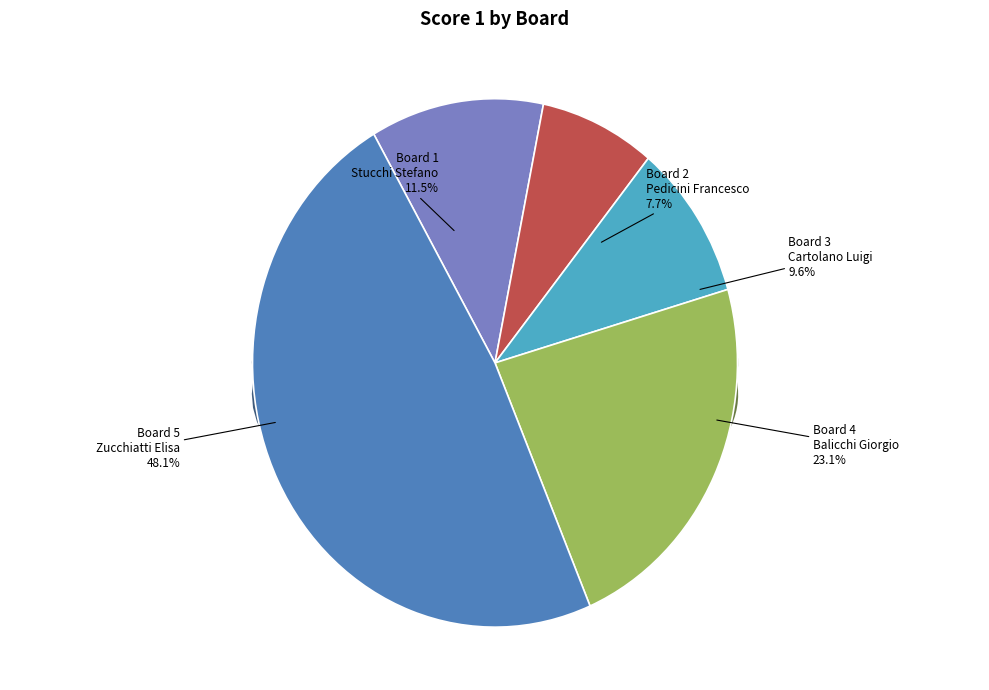

What is the change in value from Board 2
Pedicini Francesco to Board 4
Balicchi Giorgio?

+8